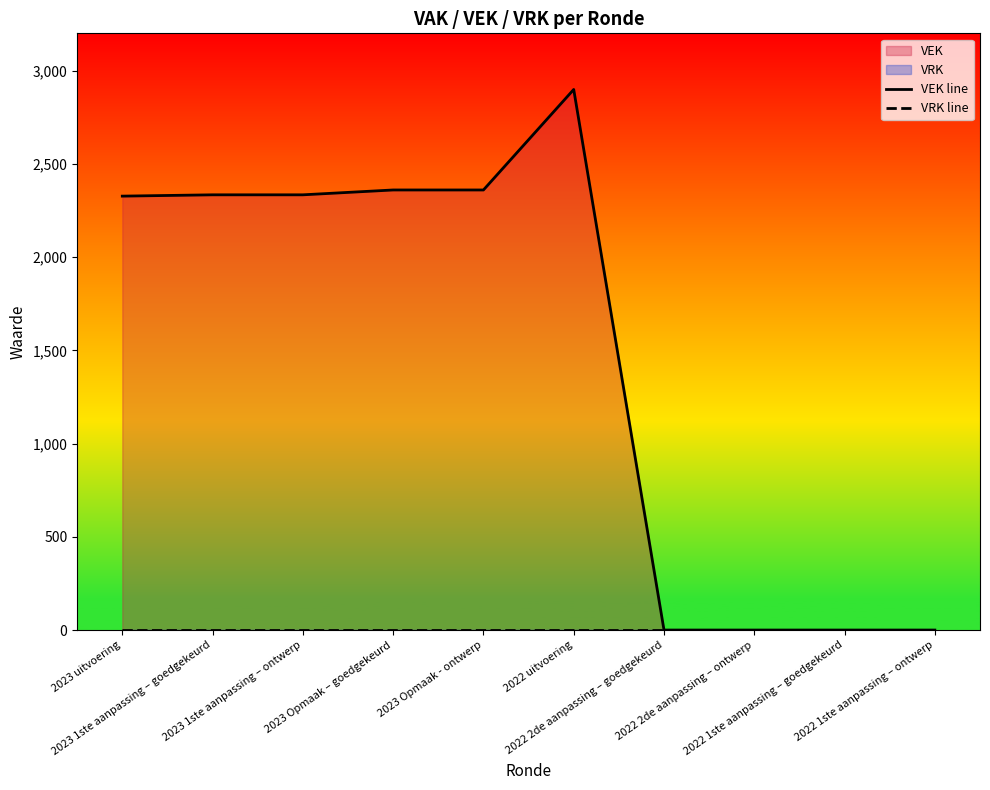

What is the difference between the maximum and minimum values in the VEK line series?

2899